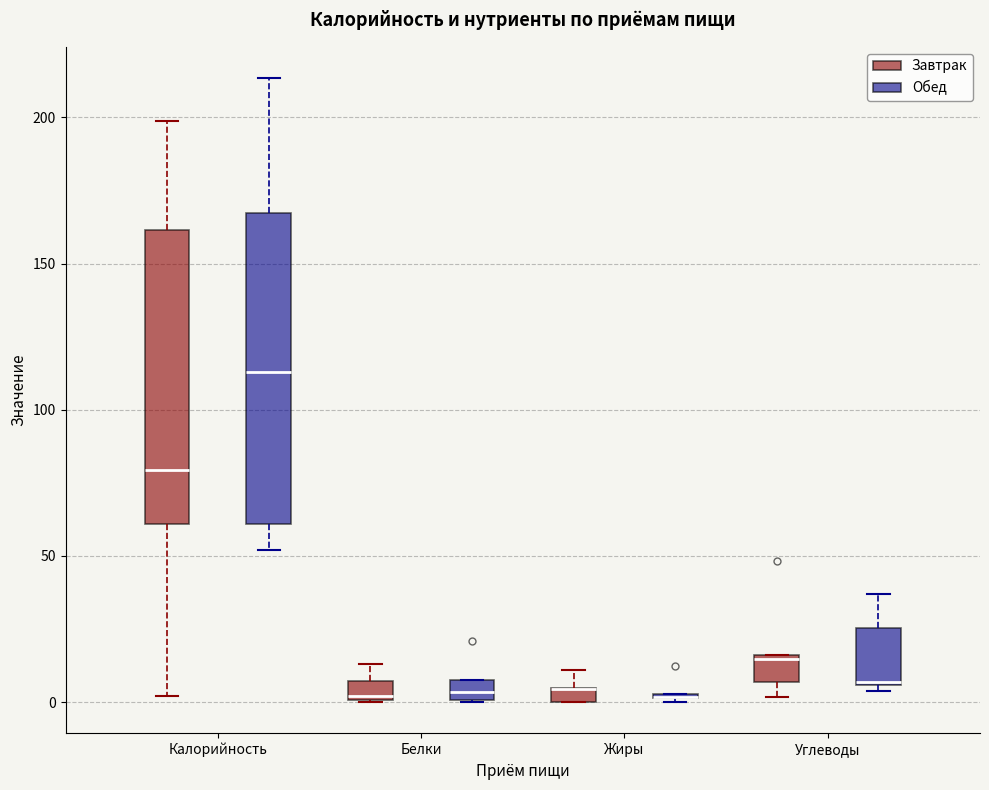

Where is the lower edge of the box for Жиры (Завтрак) on the y-axis? The values are not printed on the chart, so give them approximately, as read against the axis.

0